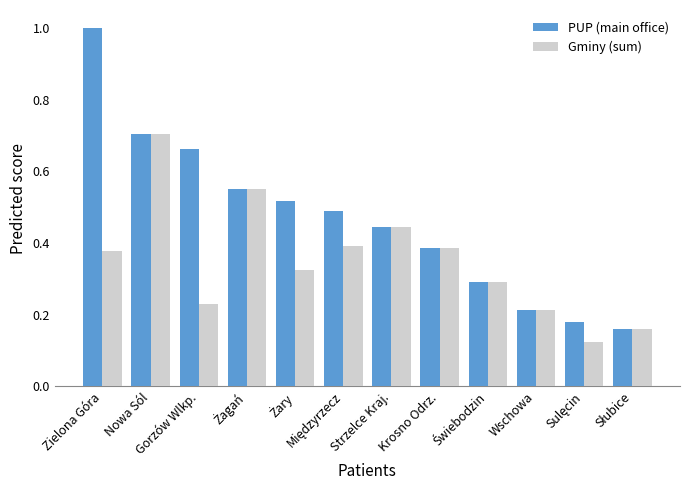

Which series has the widest spread of values?

PUP (main office)